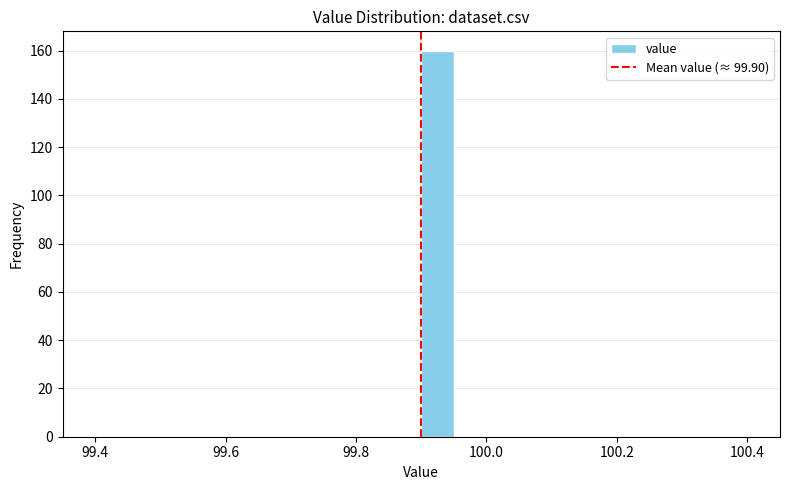

Around what value on the x-axis is the tallest bar? Give the approximate position of its centre, as read against the axis.

99.92